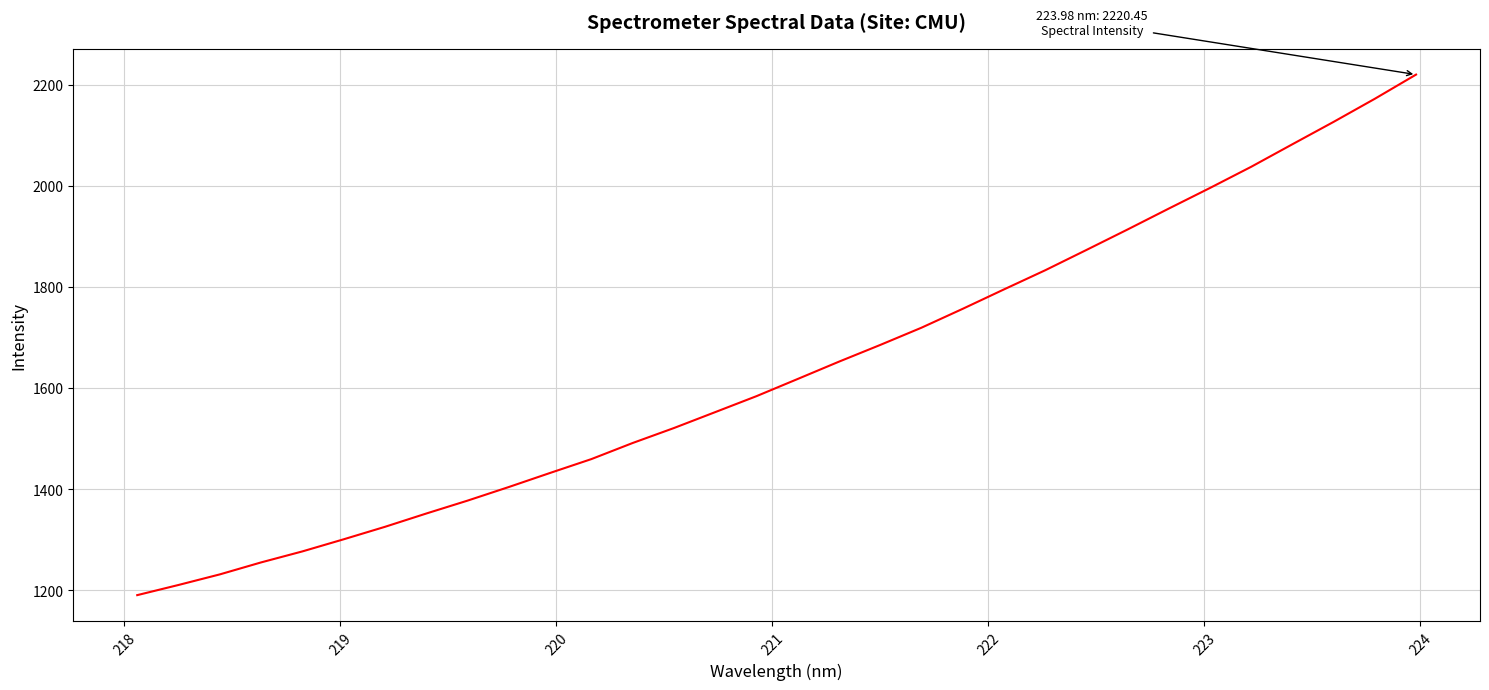

What is the greatest value displayed?

2220.4